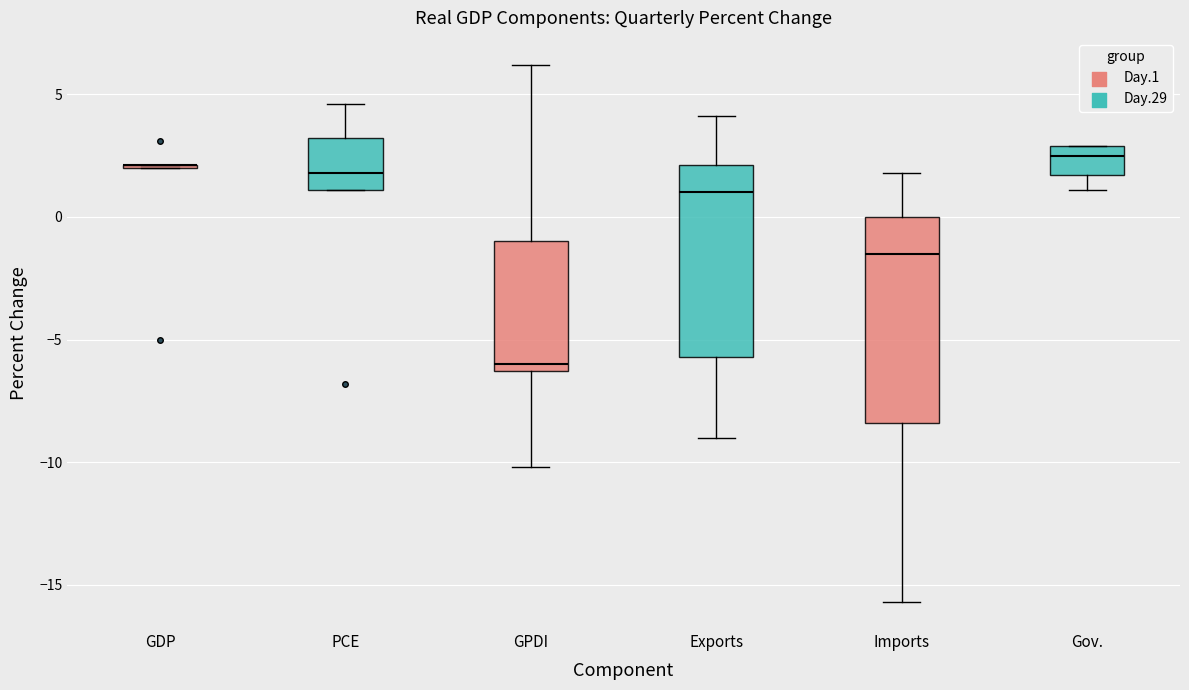

Reading left to right, transcribe this box plot: for each box, give where its median line is, the range the box spans, and where its two whiskers end, as read against the y-axis. The values are not printed on the chart, so give them approximately, as read against the axis.

GDP: box collapsed to a line at 2.0, whiskers 2.0 to 2.0
PCE: median 2.0, box 1.0 to 3.0, whiskers 1.0 to 4.5
GPDI: median -6.0, box -6.5 to -1.0, whiskers -10.0 to 6.0
Exports: median 1.0, box -5.5 to 2.0, whiskers -9.0 to 4.0
Imports: median -1.5, box -8.5 to 0.0, whiskers -15.5 to 2.0
Gov.: median 2.5, box 1.5 to 3.0, whiskers 1.0 to 3.0